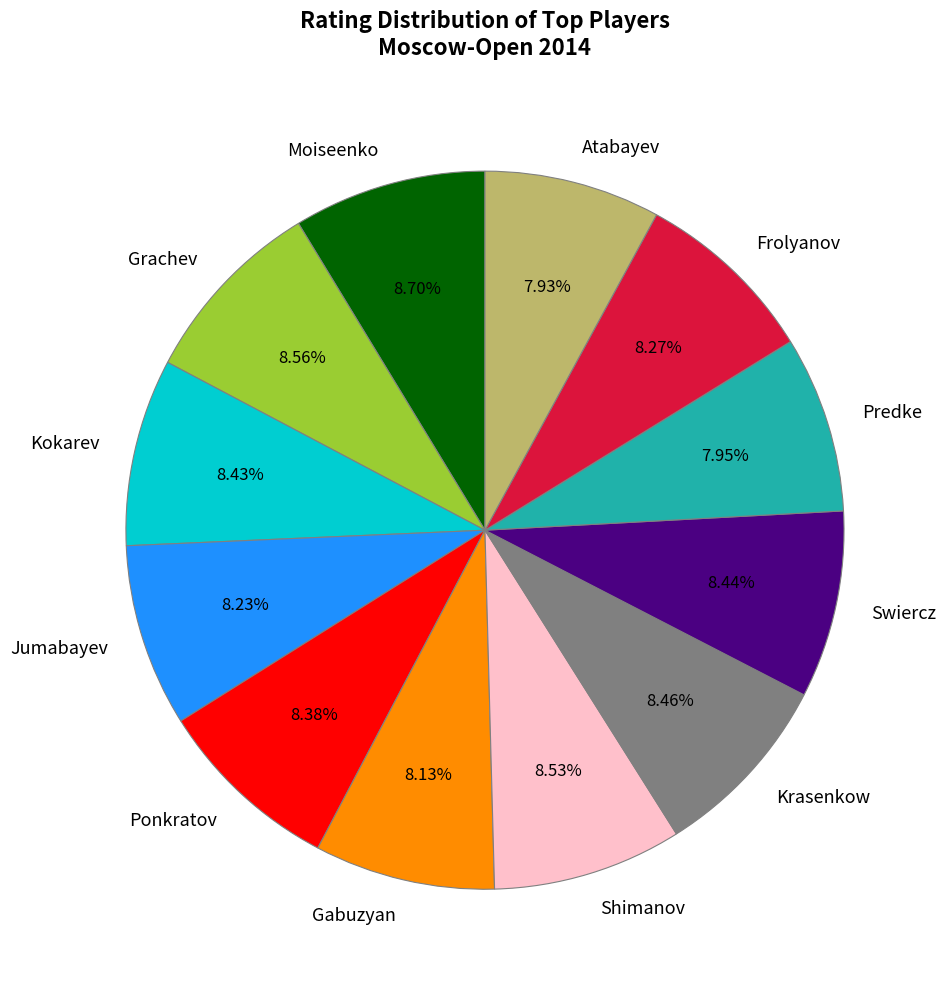

Approximately how many times larger is the value at Swiercz compared to Ponkratov?

1.0